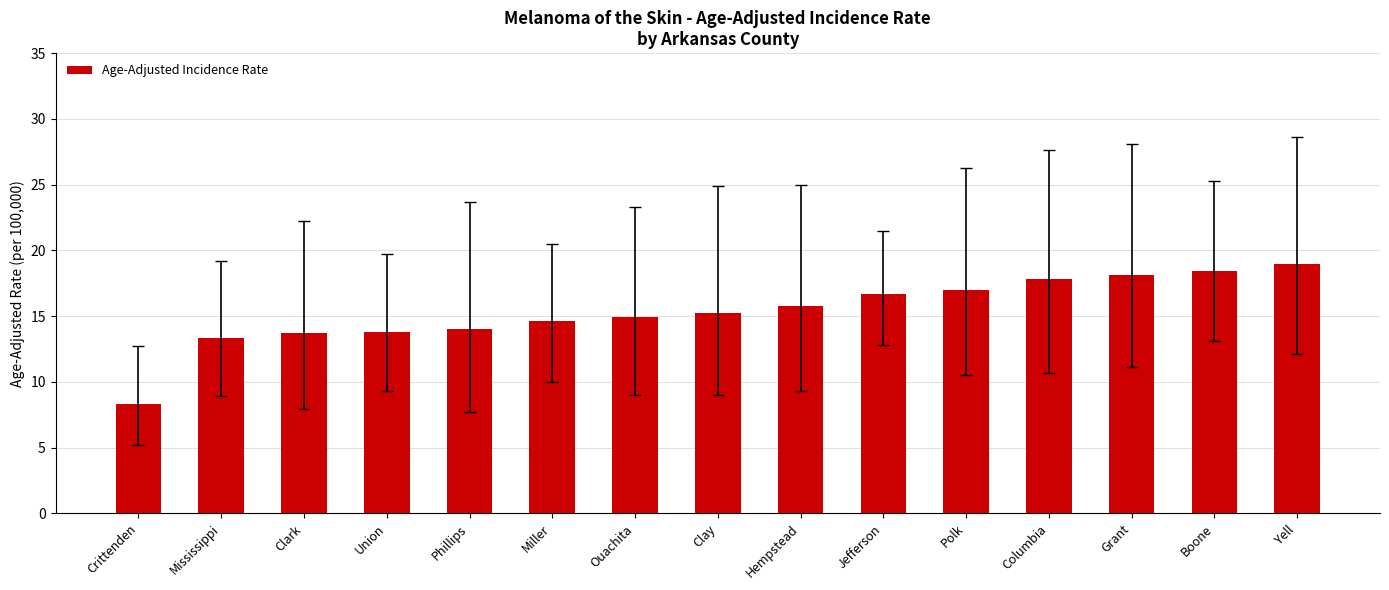

The chart shows a value of 8.3 at Crittenden. True or false?

True